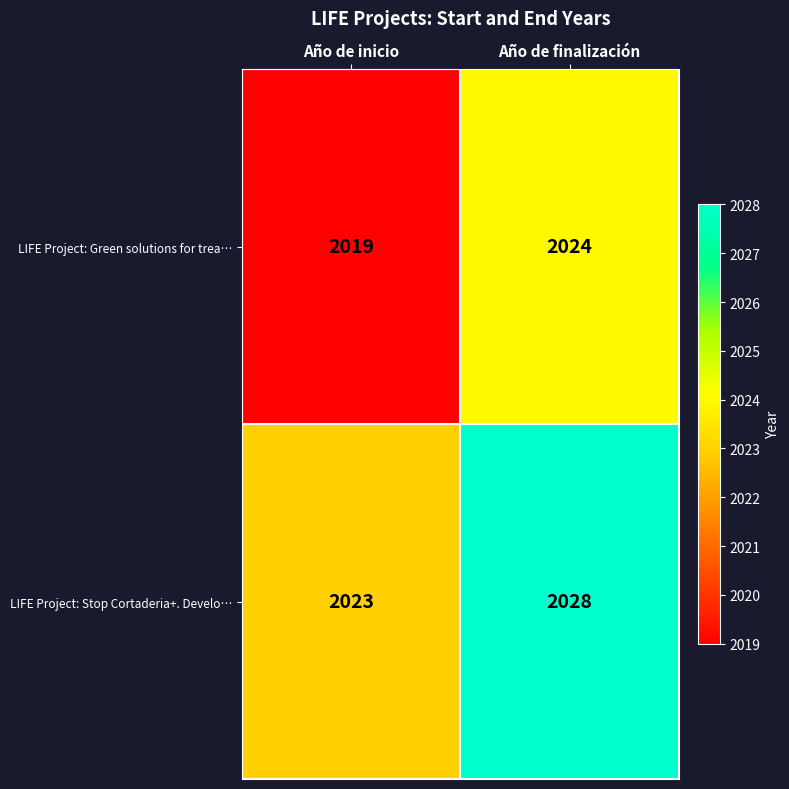

Reading left to right, list all the values displayed in this chart.

LIFE Project: Green solutions for trea…: Año de inicio=2019	Año de finalización=2024
LIFE Project: Stop Cortaderia+. Develo…: Año de inicio=2023	Año de finalización=2028